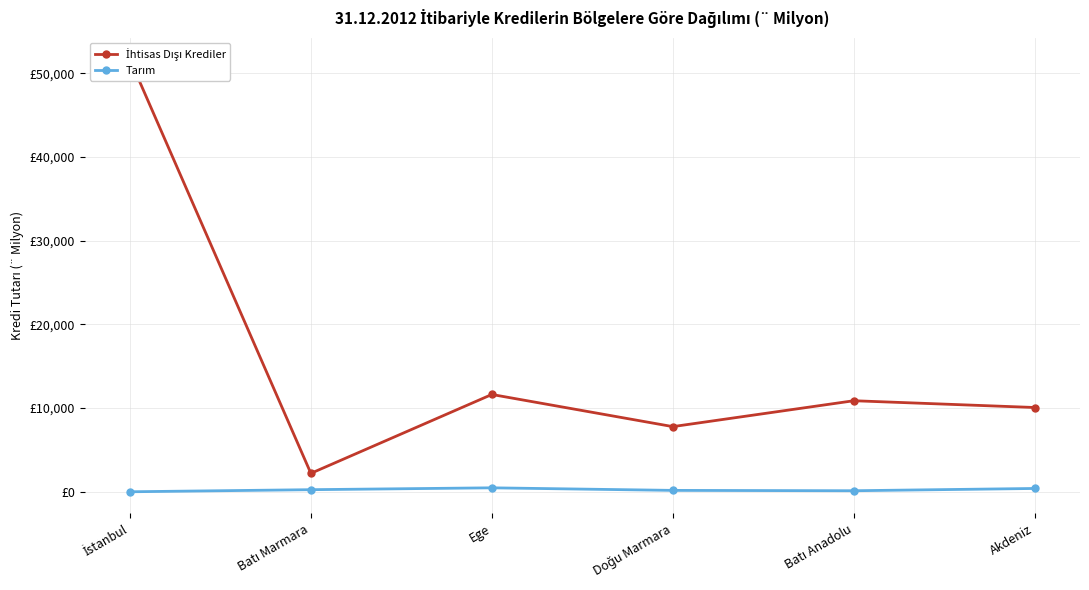

The İhtisas Dışı Krediler series shows 10884.5 at Batı Anadolu. True or false?

True